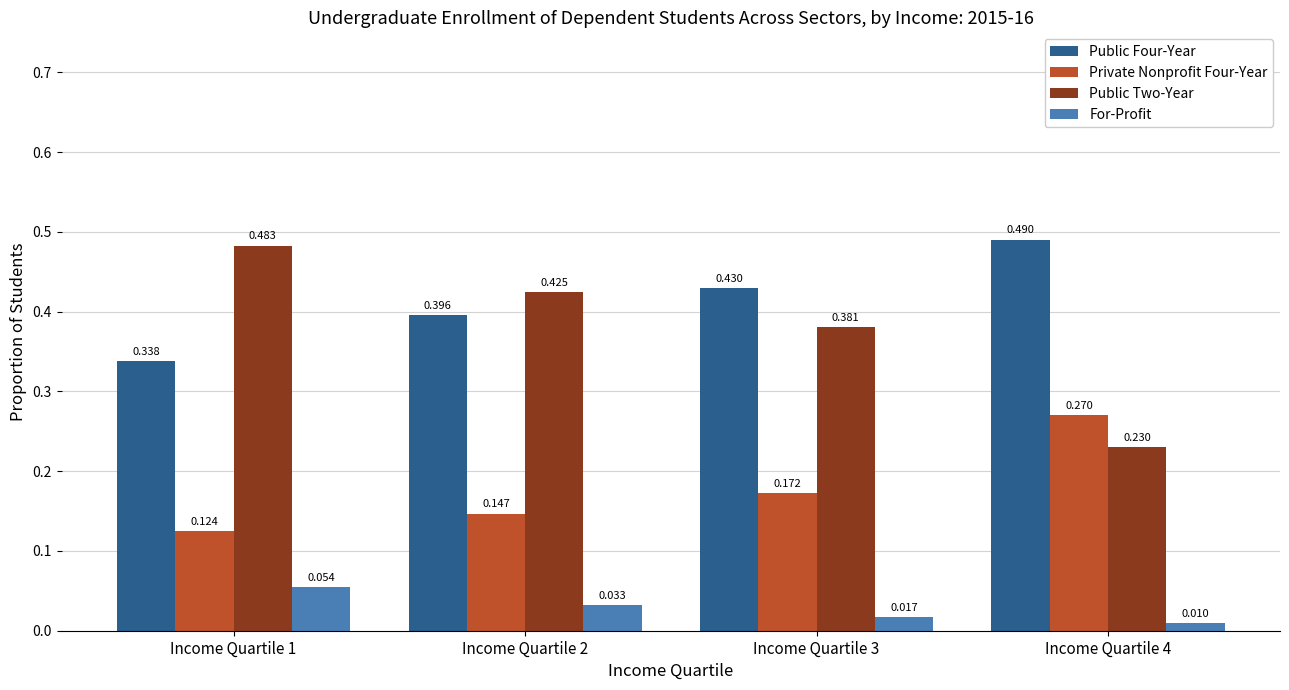

How many bars are there in total?

16